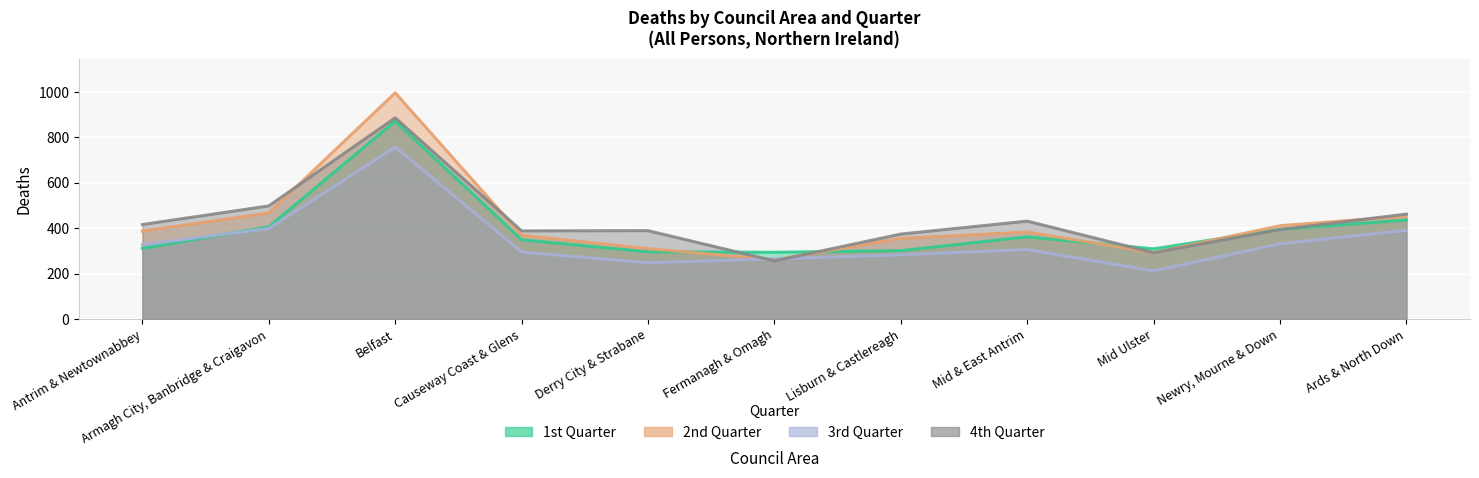

Which series has the largest total across all categories?

4th Quarter